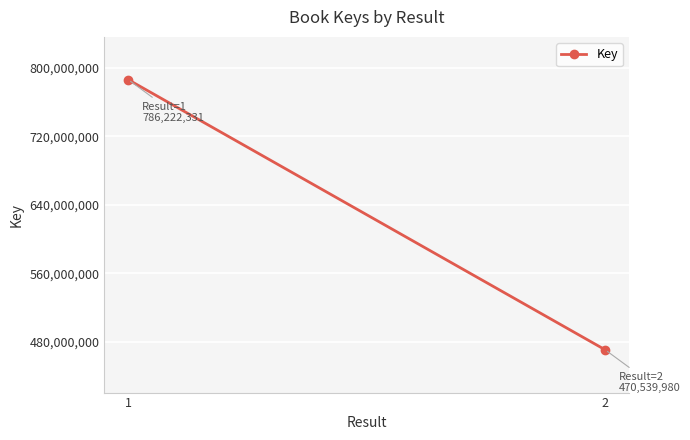

At which label is the value closest to 628381155?

2